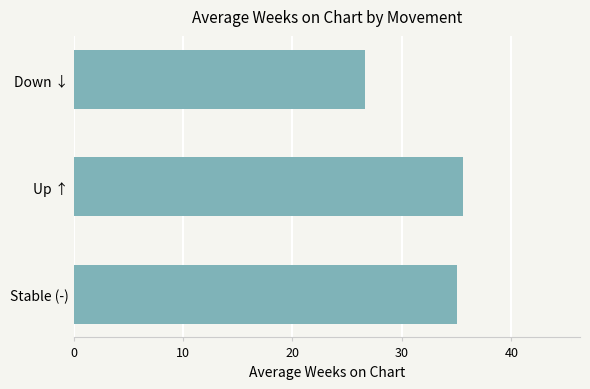

Reading bottom to top, list all the values displayed in this chart.

Stable (-)=35.0	Up ↑=35.6	Down ↓=26.6